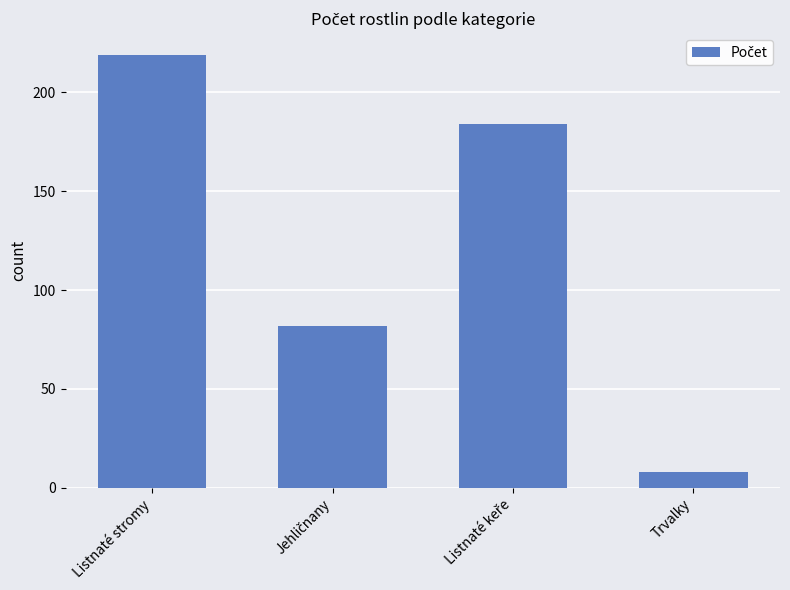

What is the value of the 2nd bar from the left?

82